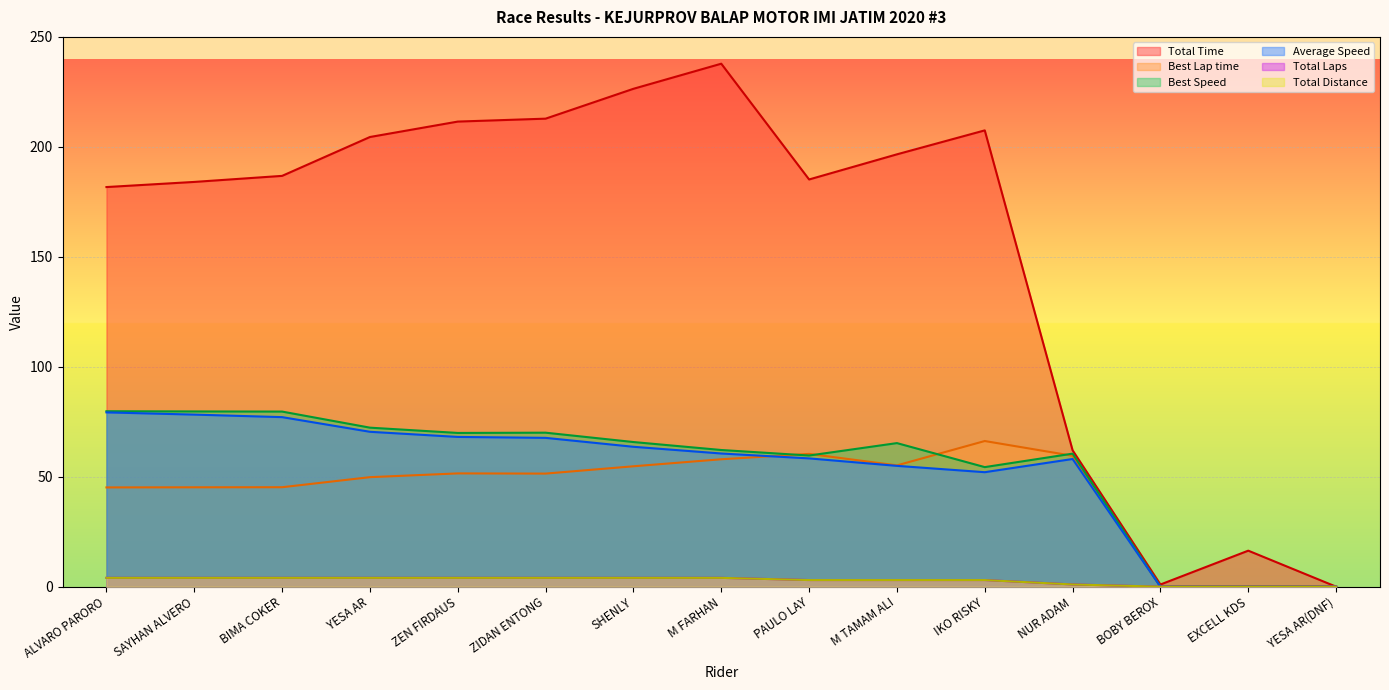

Reading left to right, list all the values displayed in this chart.

Total Time: ALVARO PARORO=181.7	SAYHAN ALVERO=184.0	BIMA COKER=186.8	YESA AR=204.5	ZEN FIRDAUS=211.5	ZIDAN ENTONG=212.8	SHENLY=226.4	M FARHAN=237.8	PAULO LAY=185.2	M TAMAM ALI=196.6	IKO RISKY=207.5	NUR ADAM=62.0	BOBY BEROX=1.0	EXCELL KDS=16.4	YESA AR(DNF)=0.0
Best Lap time: ALVARO PARORO=45.1	SAYHAN ALVERO=45.2	BIMA COKER=45.2	YESA AR=49.8	ZEN FIRDAUS=51.5	ZIDAN ENTONG=51.4	SHENLY=54.7	M FARHAN=57.9	PAULO LAY=60.4	M TAMAM ALI=55.1	IKO RISKY=66.2	NUR ADAM=59.5	BOBY BEROX=0.0	EXCELL KDS=0.0	YESA AR(DNF)=0.0
Best Speed: ALVARO PARORO=79.8	SAYHAN ALVERO=79.7	BIMA COKER=79.6	YESA AR=72.3	ZEN FIRDAUS=69.9	ZIDAN ENTONG=70.0	SHENLY=65.8	M FARHAN=62.1	PAULO LAY=59.6	M TAMAM ALI=65.3	IKO RISKY=54.4	NUR ADAM=60.5	BOBY BEROX=0.0	EXCELL KDS=0.0	YESA AR(DNF)=0.0
Average Speed: ALVARO PARORO=79.2	SAYHAN ALVERO=78.2	BIMA COKER=77.1	YESA AR=70.4	ZEN FIRDAUS=68.1	ZIDAN ENTONG=67.7	SHENLY=63.6	M FARHAN=60.6	PAULO LAY=58.3	M TAMAM ALI=54.9	IKO RISKY=52.1	NUR ADAM=58.1	BOBY BEROX=0.0	EXCELL KDS=0.0	YESA AR(DNF)=0.0
Total Laps: ALVARO PARORO=4.0	SAYHAN ALVERO=4.0	BIMA COKER=4.0	YESA AR=4.0	ZEN FIRDAUS=4.0	ZIDAN ENTONG=4.0	SHENLY=4.0	M FARHAN=4.0	PAULO LAY=3.0	M TAMAM ALI=3.0	IKO RISKY=3.0	NUR ADAM=1.0	BOBY BEROX=0.0	EXCELL KDS=0.0	YESA AR(DNF)=0.0
Total Distance: ALVARO PARORO=4.0	SAYHAN ALVERO=4.0	BIMA COKER=4.0	YESA AR=4.0	ZEN FIRDAUS=4.0	ZIDAN ENTONG=4.0	SHENLY=4.0	M FARHAN=4.0	PAULO LAY=3.0	M TAMAM ALI=3.0	IKO RISKY=3.0	NUR ADAM=1.0	BOBY BEROX=0.0	EXCELL KDS=0.0	YESA AR(DNF)=0.0